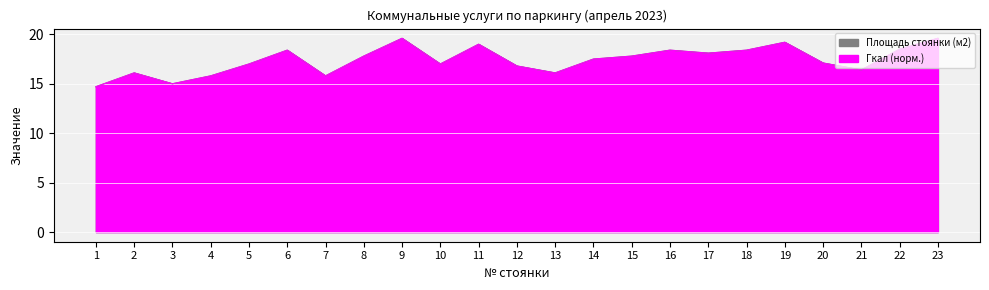

Is it true that Площадь стоянки (м2) equals 17.0 at 5?

True